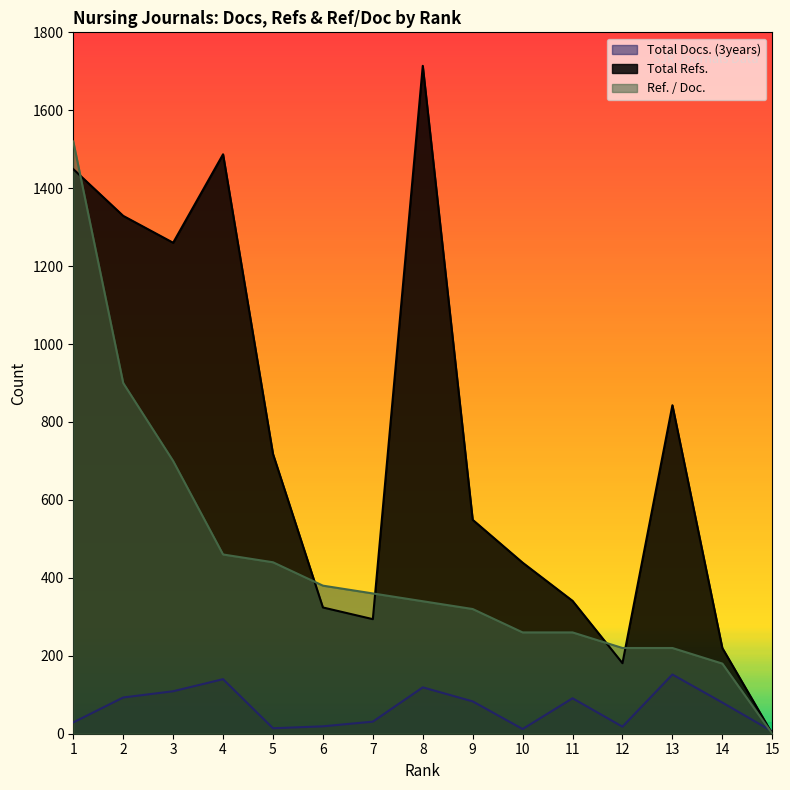

How many times do Ref. / Doc. and Total Refs. cross each other?

5